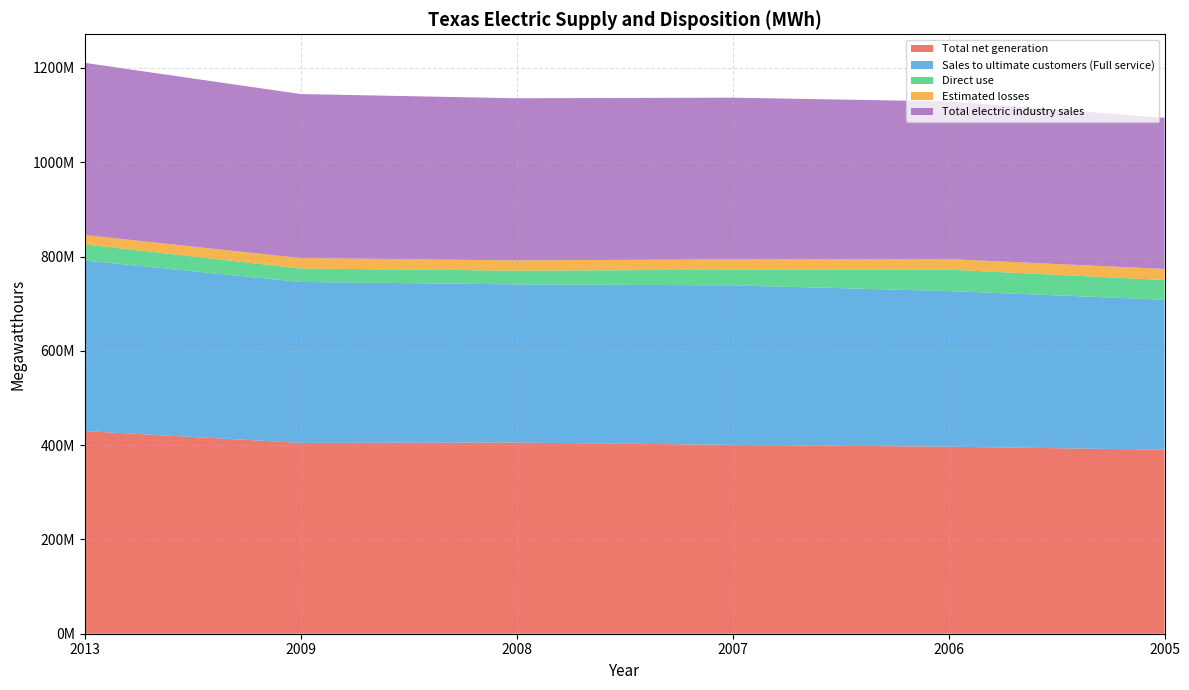

Reading left to right, what are all the values shown in this chart?

Total net generation: 2013=429812510	2009=404787781	2008=405492296	2007=400582878	2006=396668722	2005=390299132
Sales to ultimate customers (Full service): 2013=361742157	2009=341288299	2008=335439419	2007=338259068	2006=330117539	2005=318115966
Direct use: 2013=34343671	2009=28557855	2008=29110904	2007=33121582	2006=45497429	2005=41749468
Estimated losses: 2013=19771834	2009=22155964	2008=21761762	2007=22221851	2006=22340398	2005=23493372
Total electric industry sales: 2013=365104131	2009=347814647	2008=343828582	2007=342724213	2006=334258262	2005=320614840